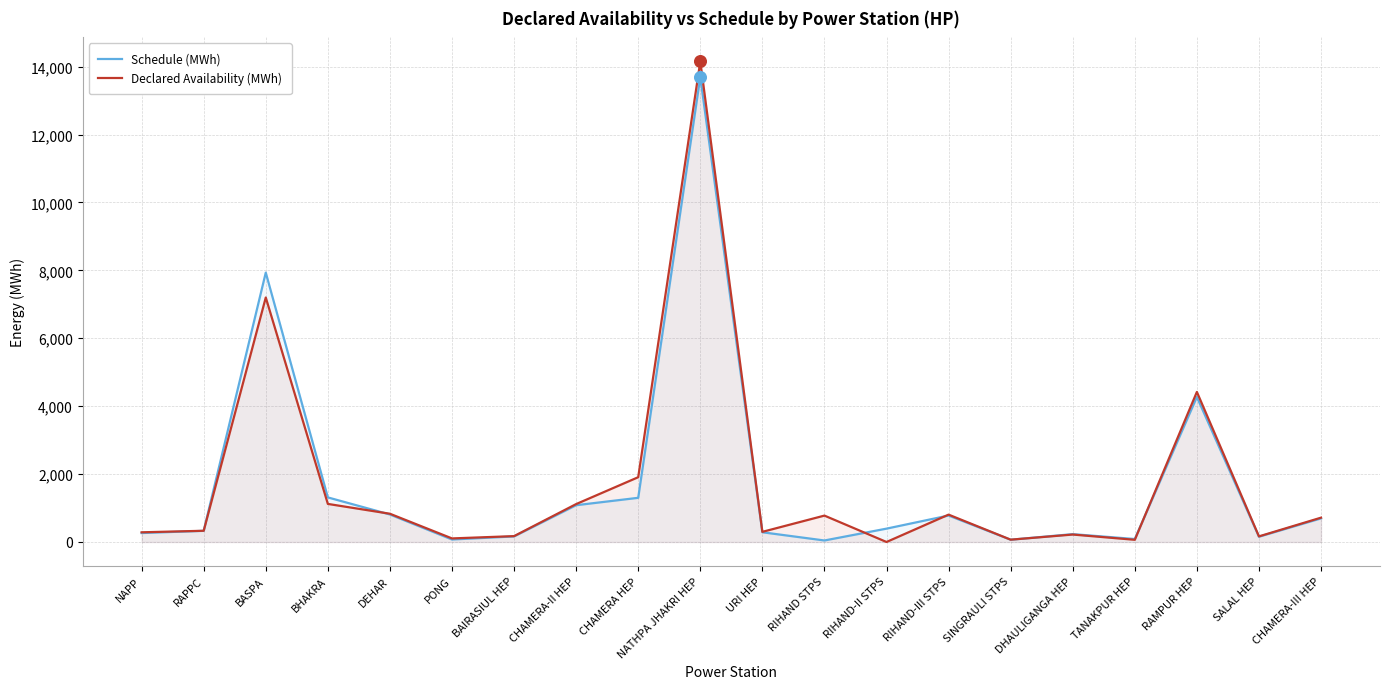

Which series has the widest spread of Y values?

Declared Availability (MWh)